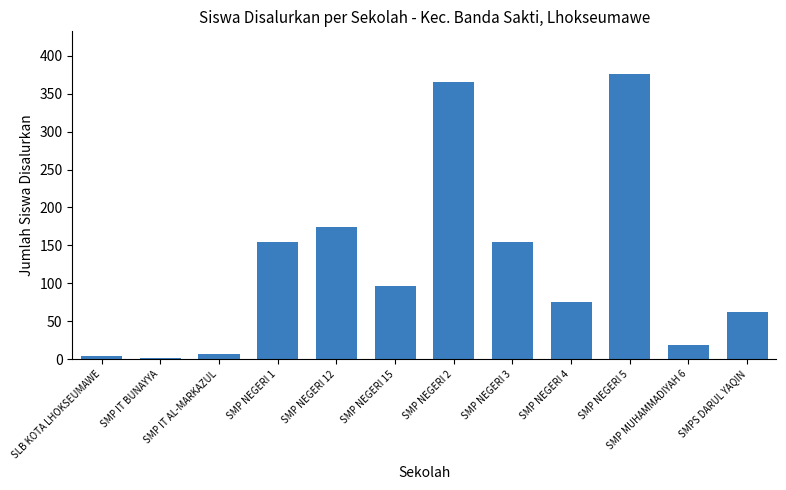

What is the greatest value displayed?

376